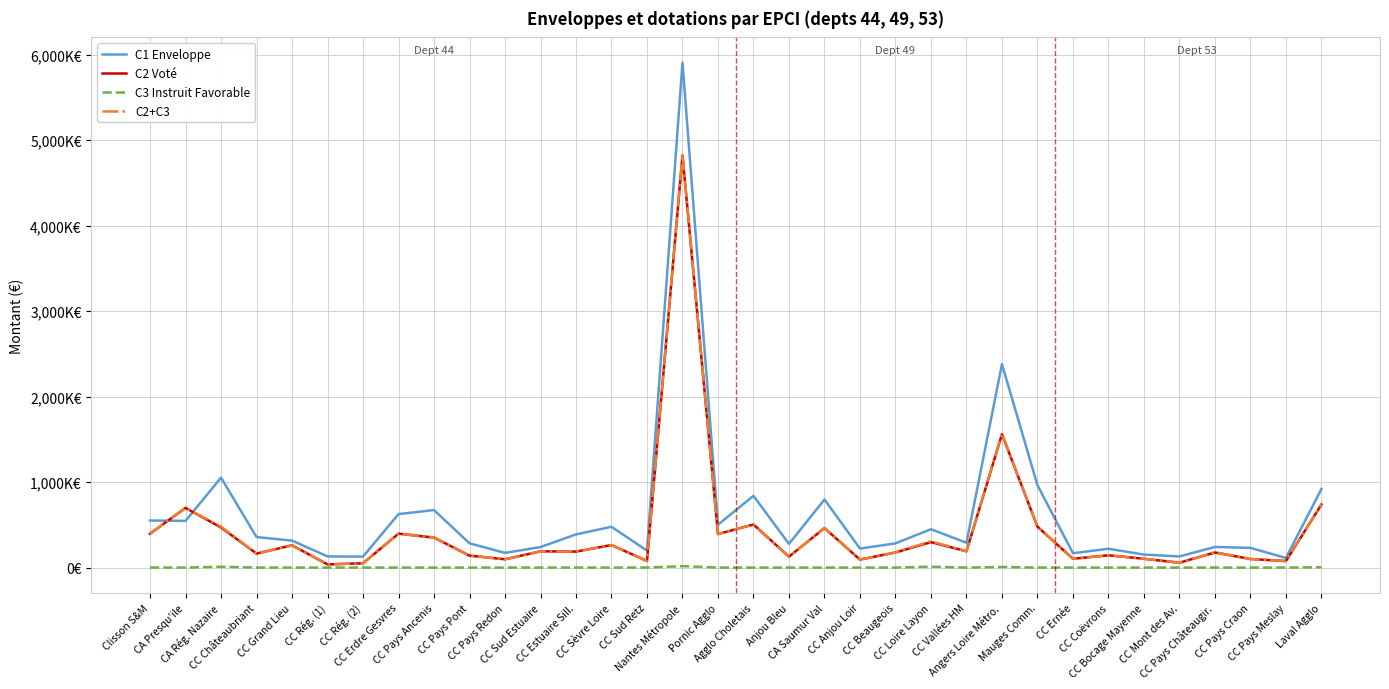

At which label is C3 Instruit Favorable closest to 8250?

Angers Loire Métro.